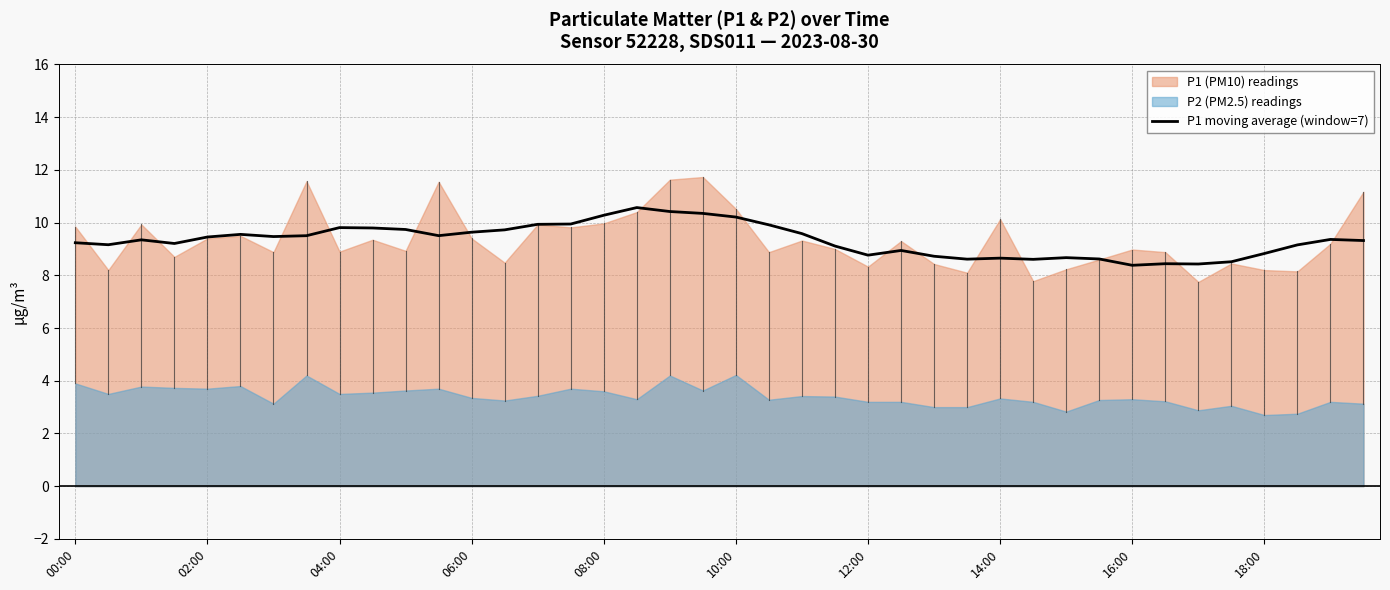

Does the chart display data point markers on the line(s)?

No